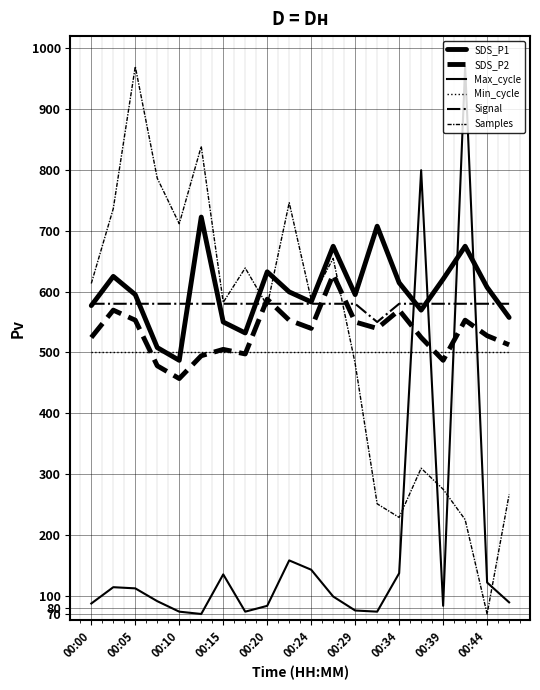

What is the minimum value for Signal?

550.0